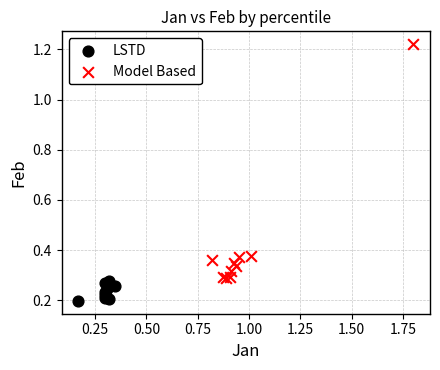

Which series contains the lowest Y value?

LSTD